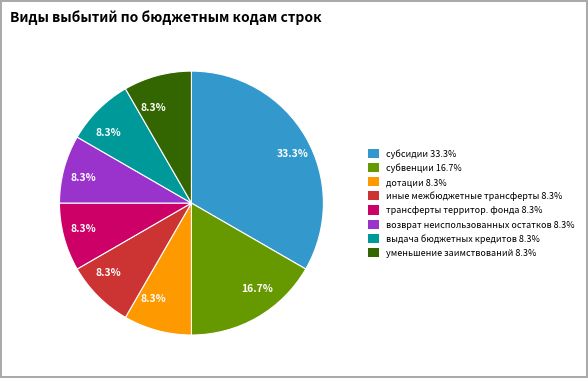

Is there any slice that represents more than half of the pie?

No